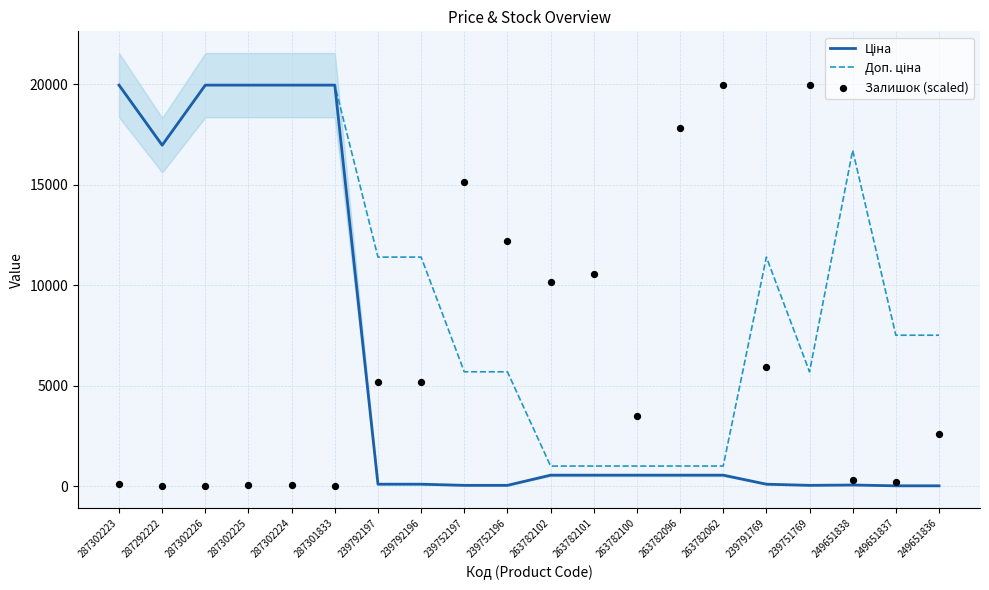

Which series contains the lowest Y value?

Залишок (scaled)